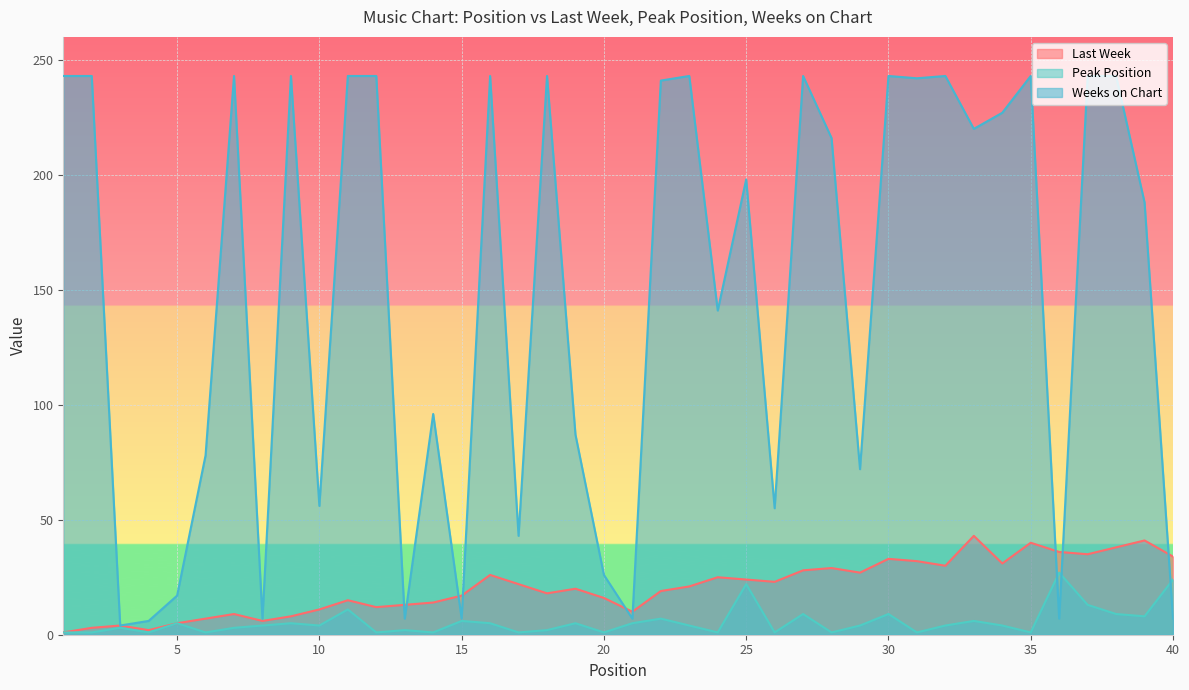

What is the difference between the Last Week values at 26 and 11?

8